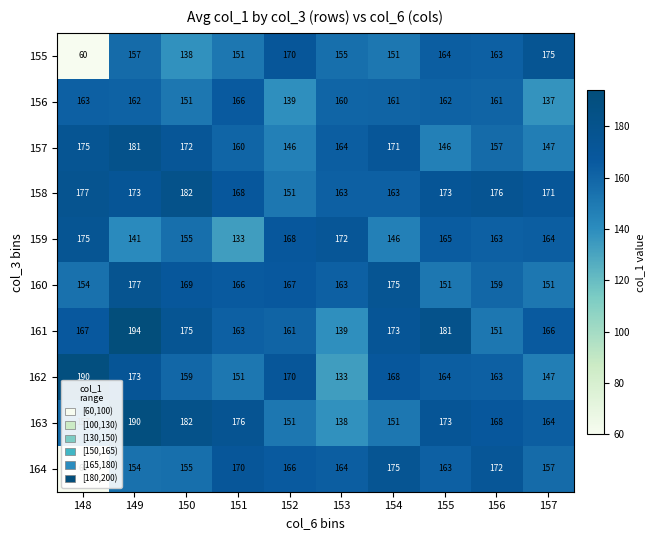

At how many categories does at least one series exceed 86?

10